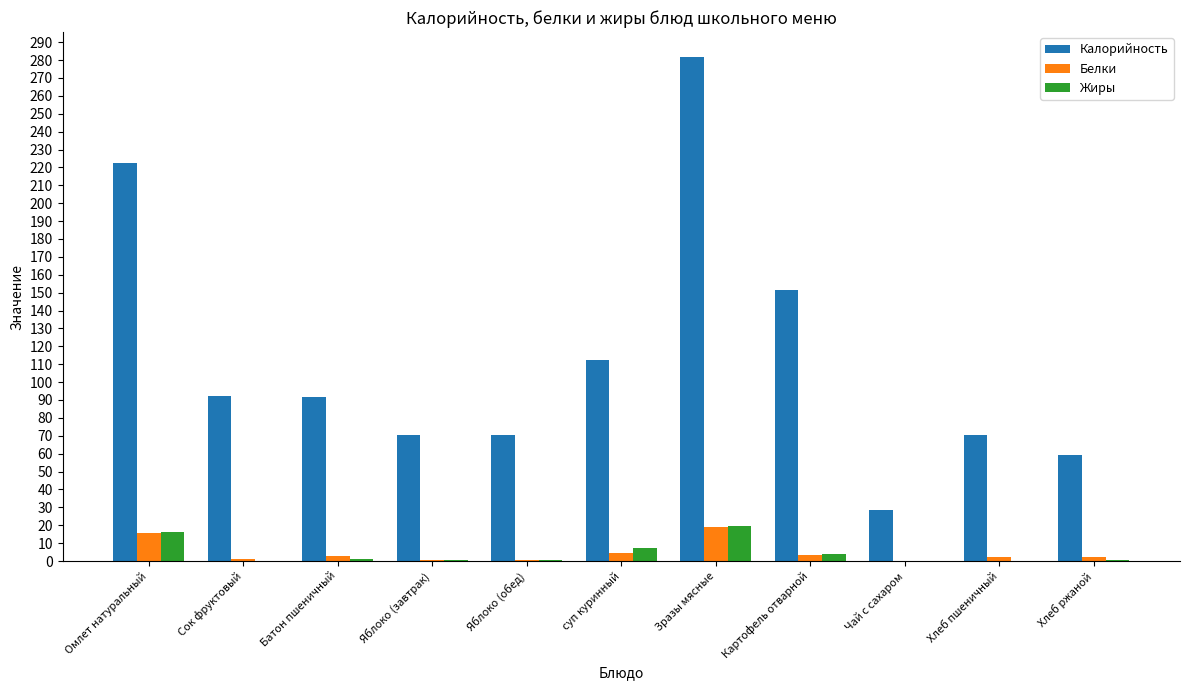

Which label corresponds to the largest value in the chart?

Зразы мясные